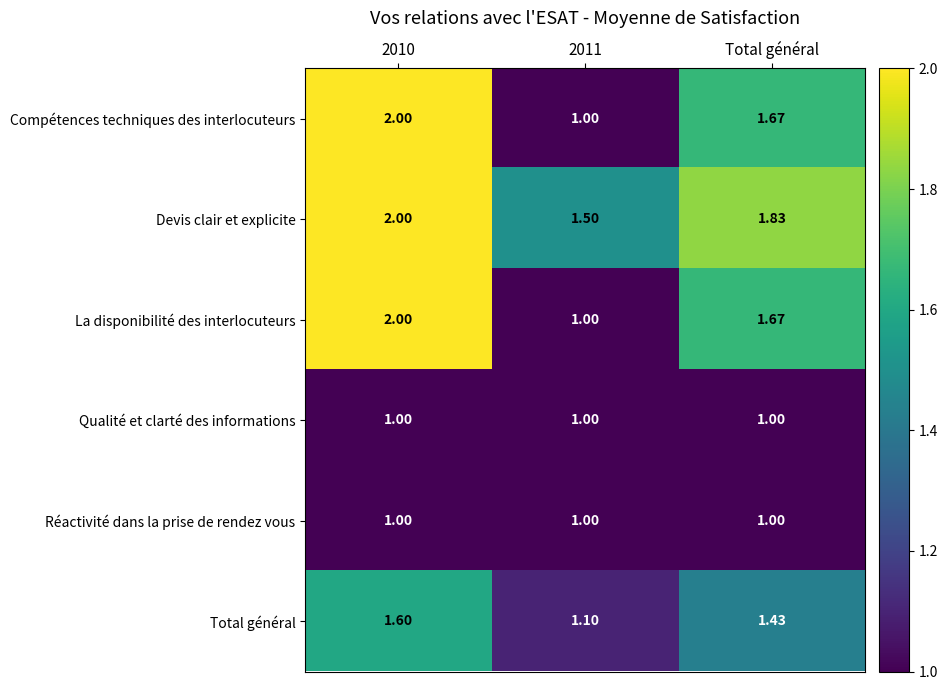

What is the spread (max minus min) of values at 2011?

0.5